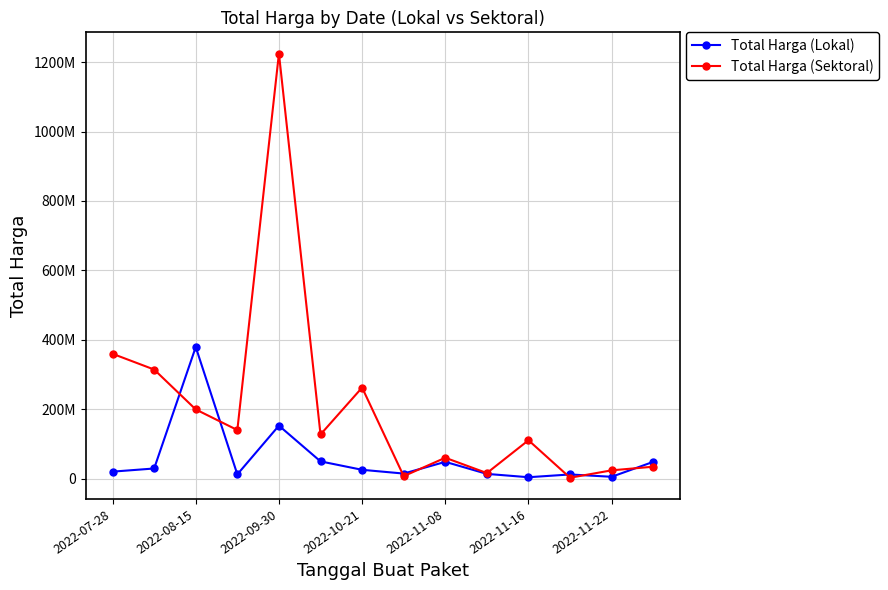

Does the chart have visible grid lines?

Yes